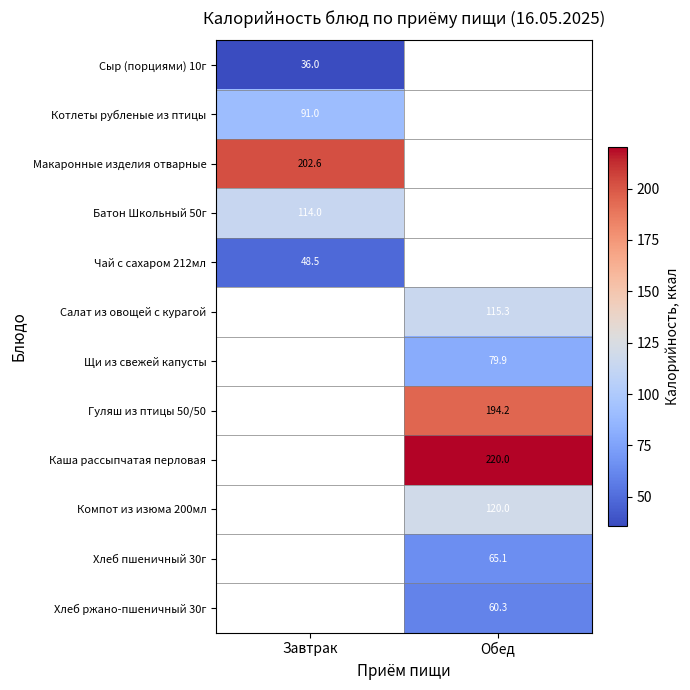

What is the greatest value displayed?

220.0